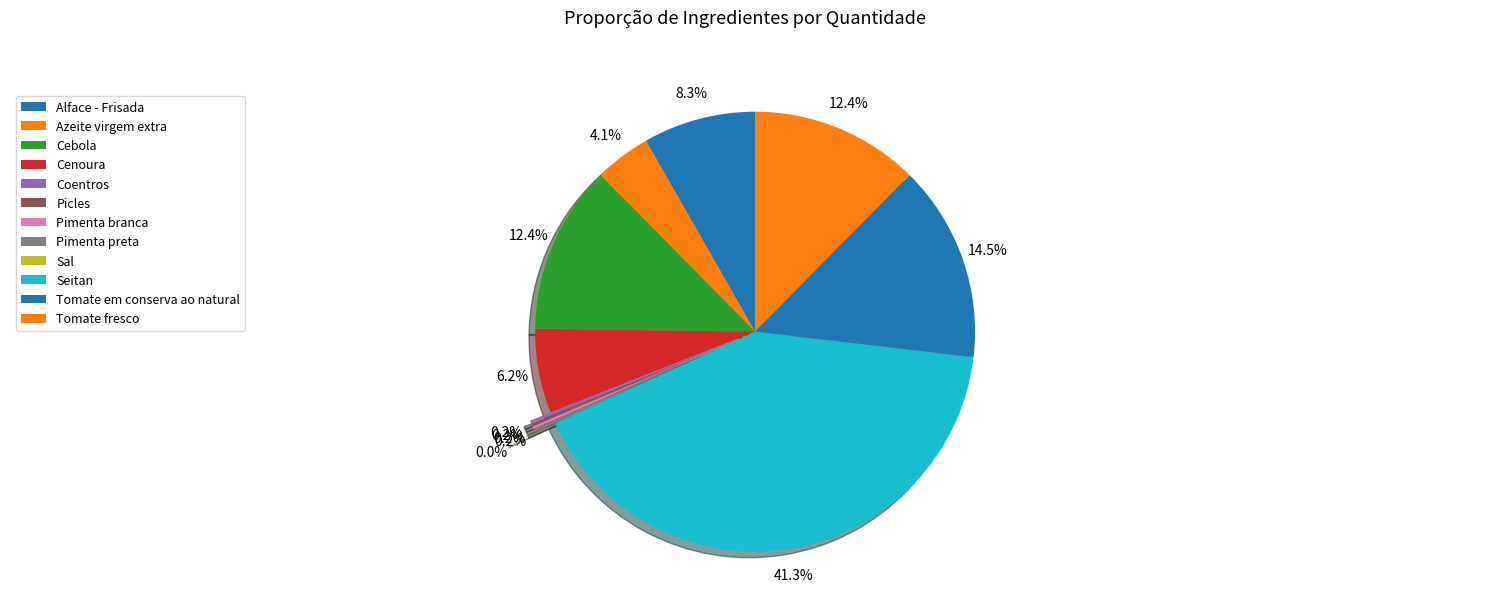

Rank the categories by value from lowest to highest.

Sal, Coentros, Picles, Pimenta branca, Pimenta preta, Azeite virgem extra, Cenoura, Alface - Frisada, Cebola, Tomate fresco, Tomate em conserva ao natural, Seitan